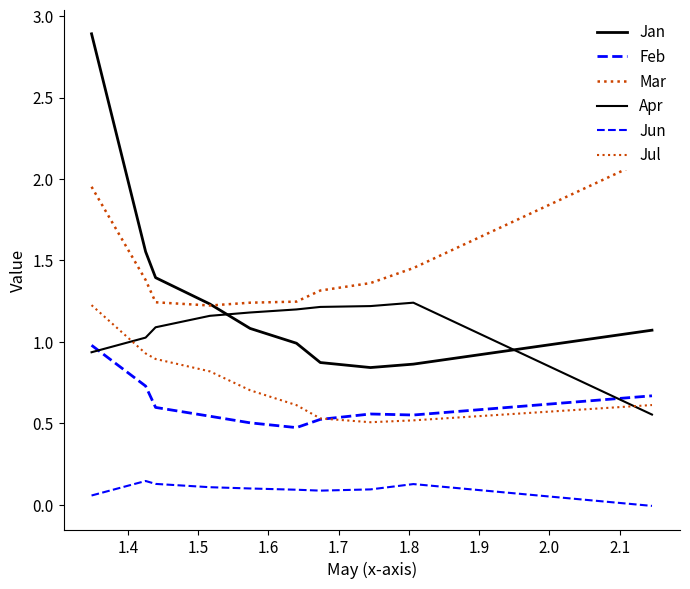

What is the approximate value of Apr at 1.5?

1.1